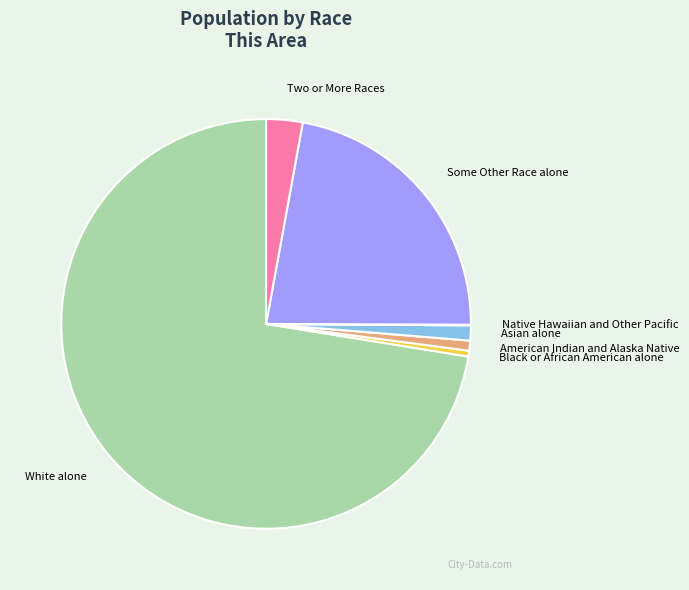

Which category accounts for the majority?

White alone